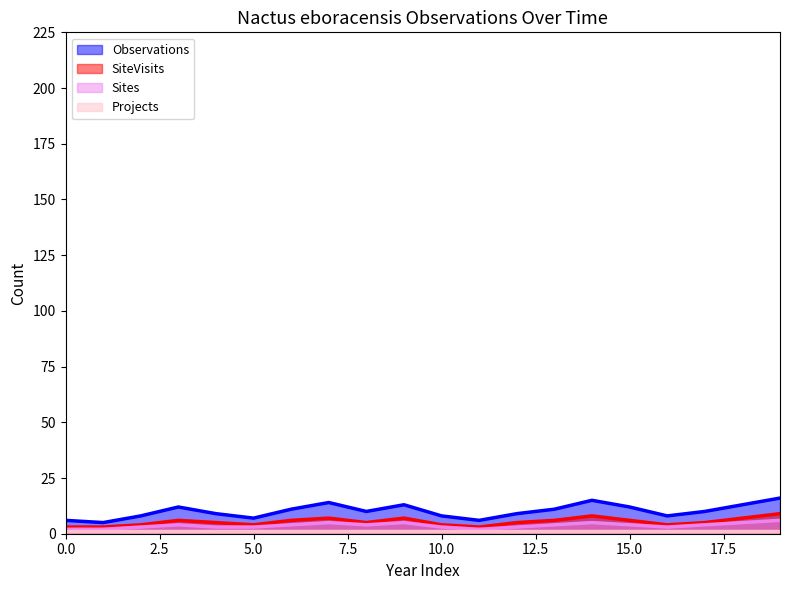

Count the number of categories in the chart.

20